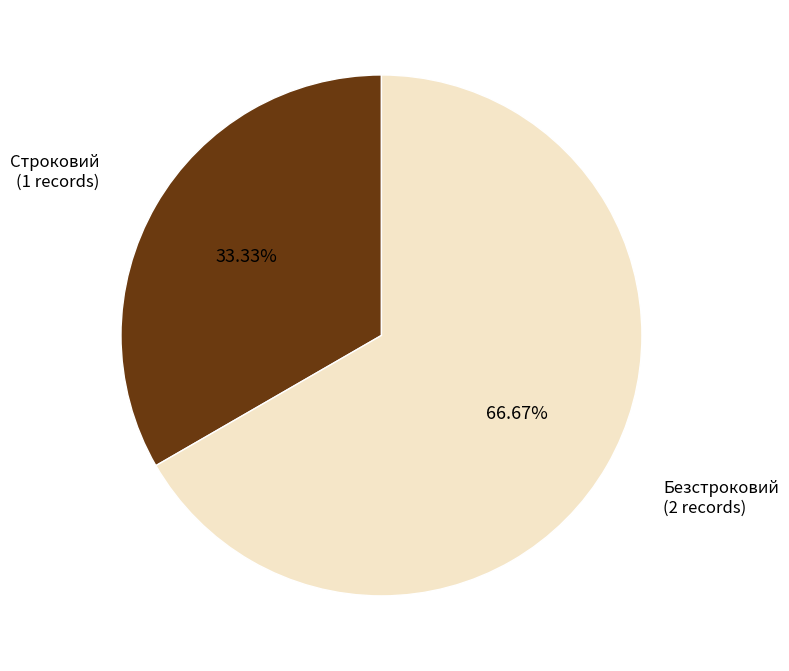

How many slices are in this pie chart?

2